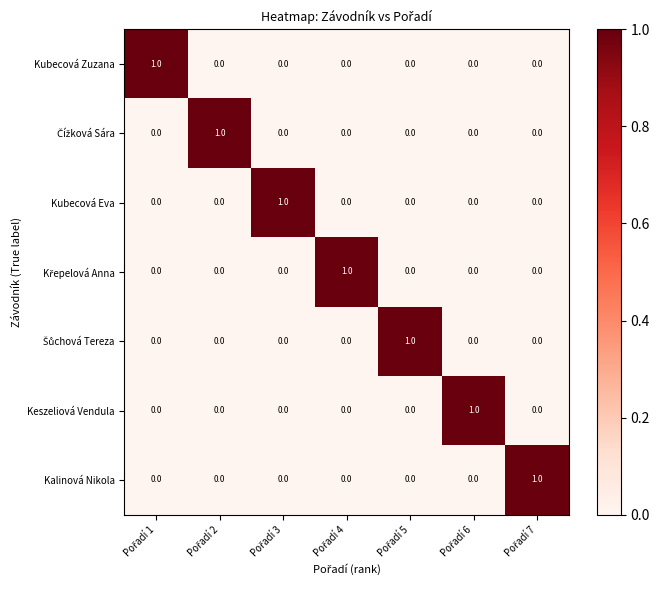

At how many categories does at least one series exceed 0?

7